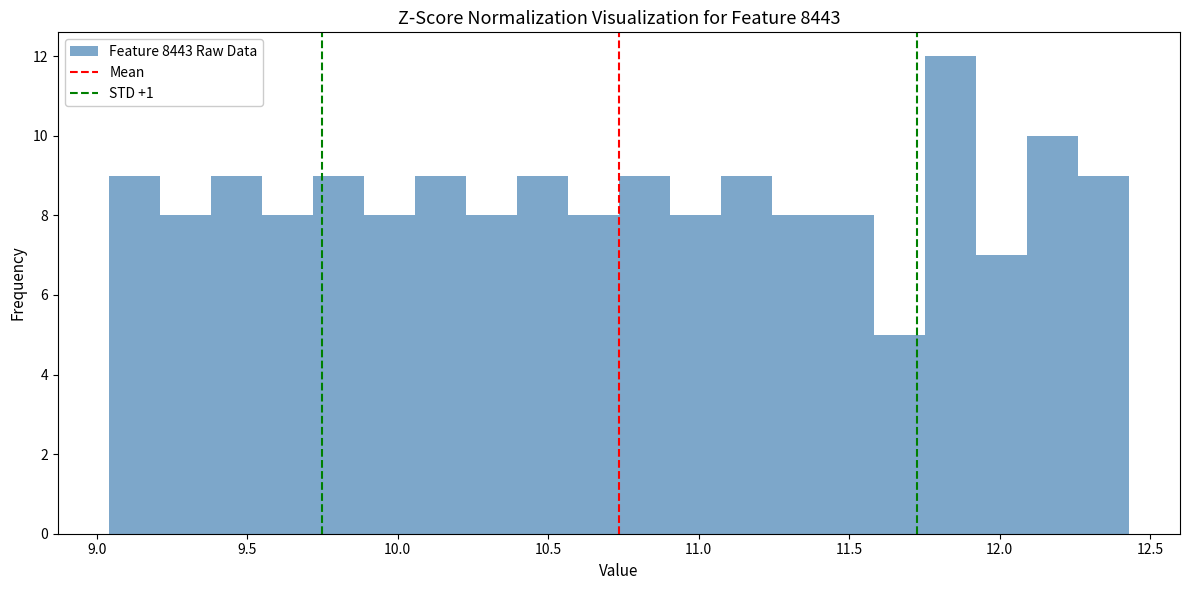

Read against the x-axis, roughly where is the centre of the tallest bar?

11.85